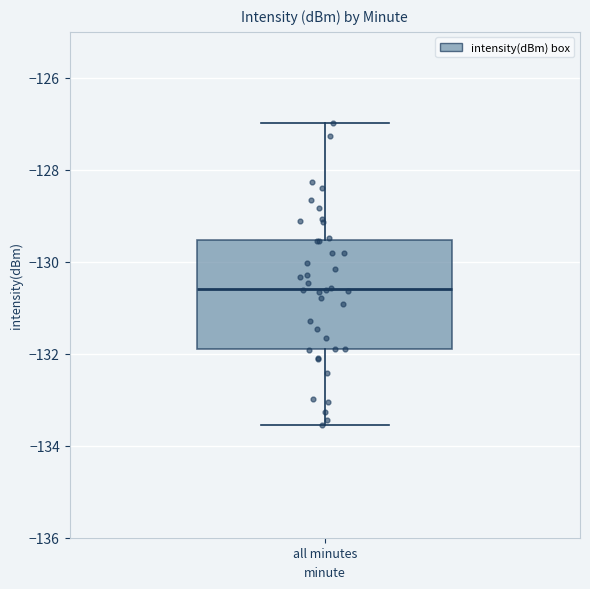

Transcribe this box plot: give where the median line is, the range the box spans, and where the two whiskers end, as read against the y-axis. The values are not printed on the chart, so give them approximately, as read against the axis.

median -130.6, box -131.8 to -129.6, whiskers -133.6 to -127.0